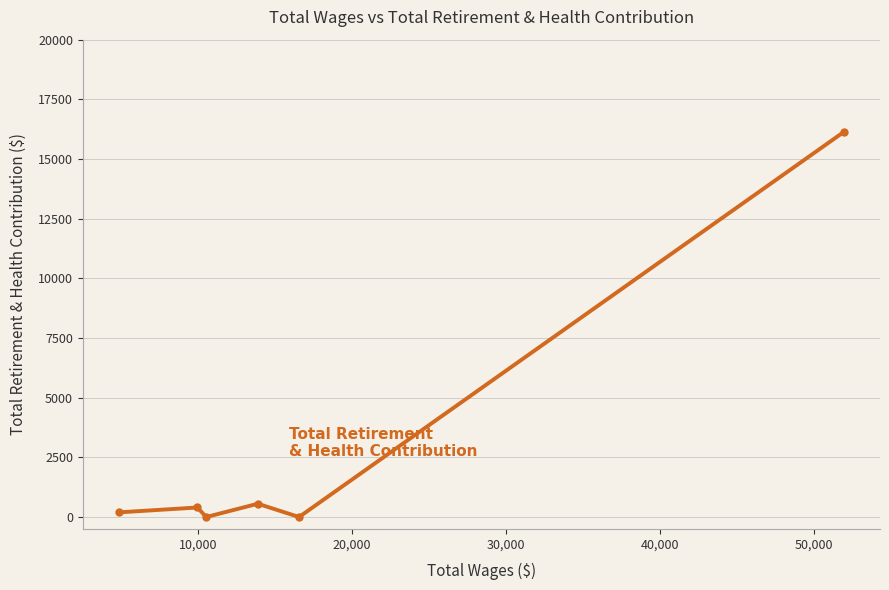

True or false: there are more than 0 points higher than both neighbors.

True